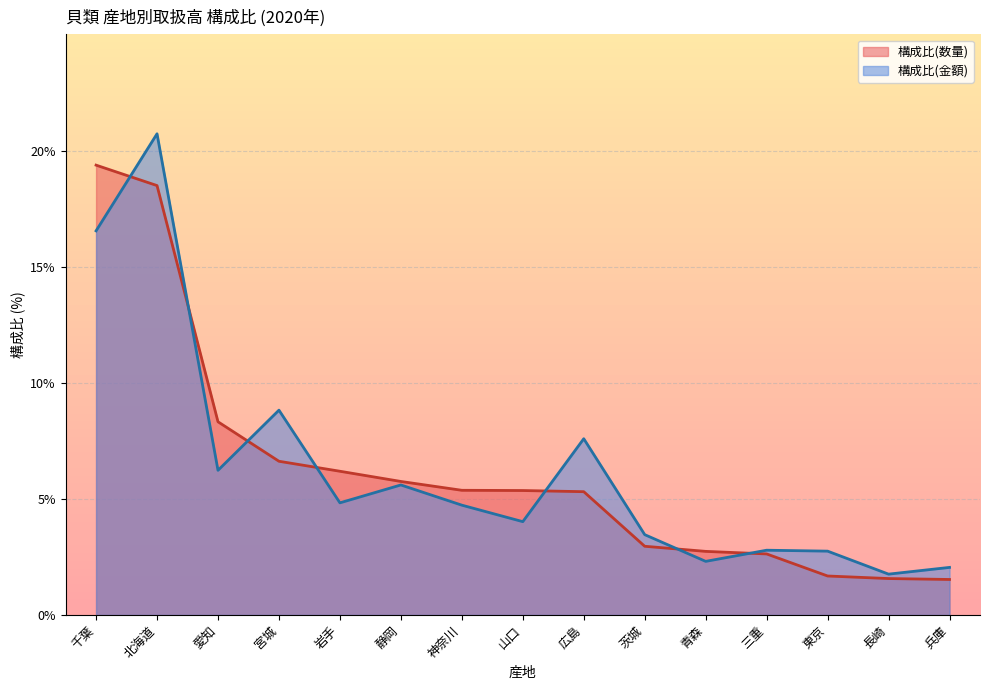

How many data points does each series have?

15